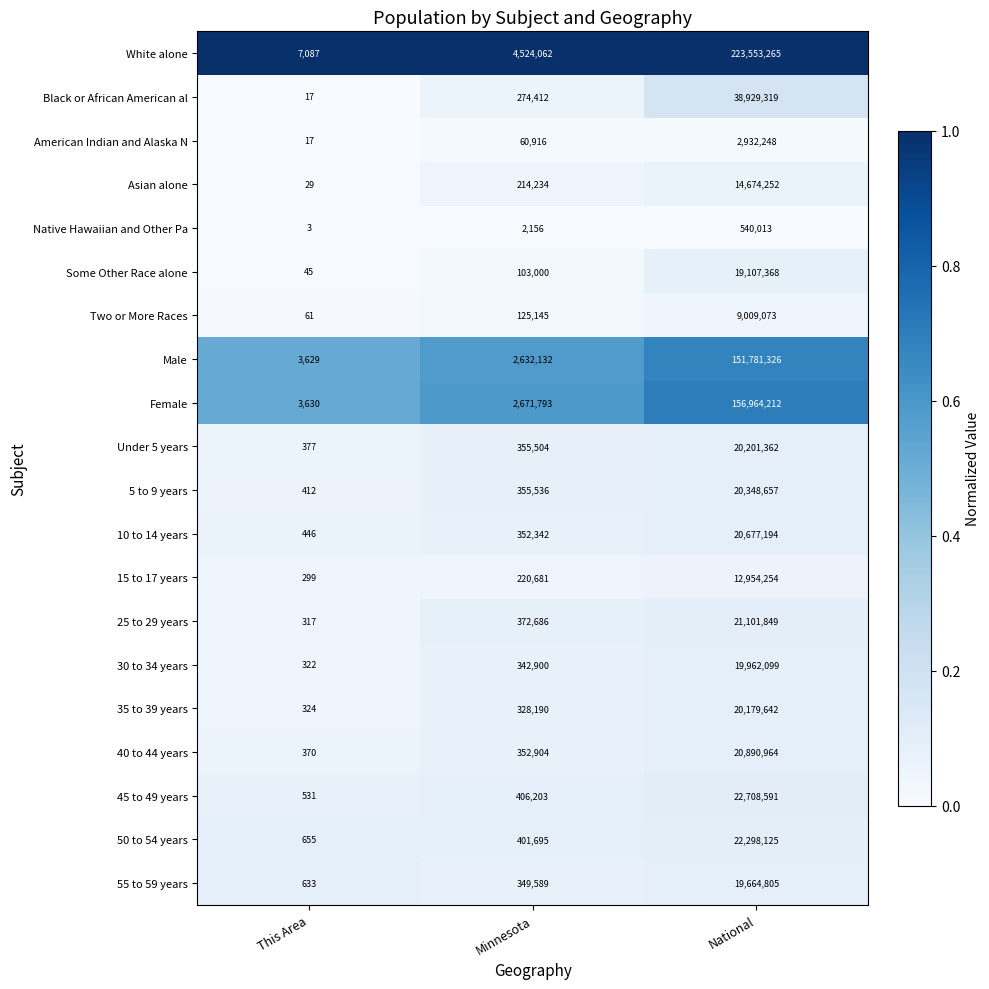

Which series has the widest spread of values?

White alone